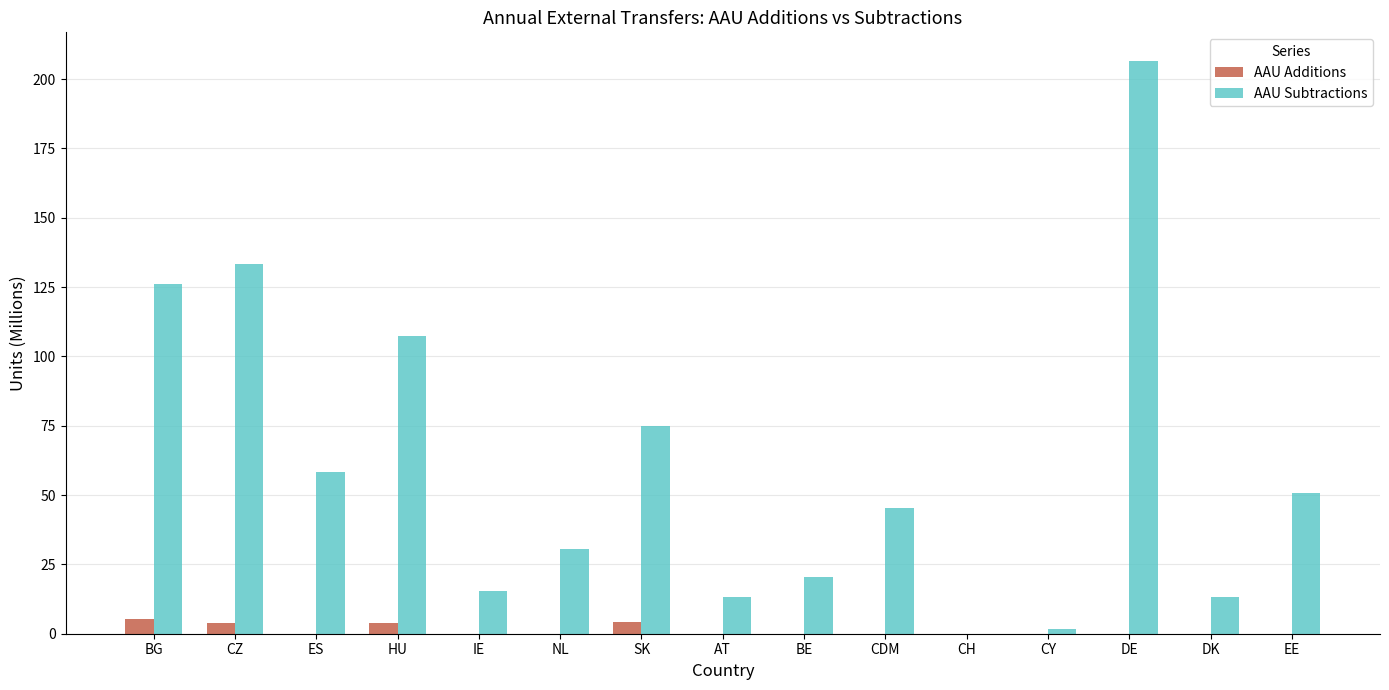

Are the bars grouped side by side (vs. stacked)?

Yes